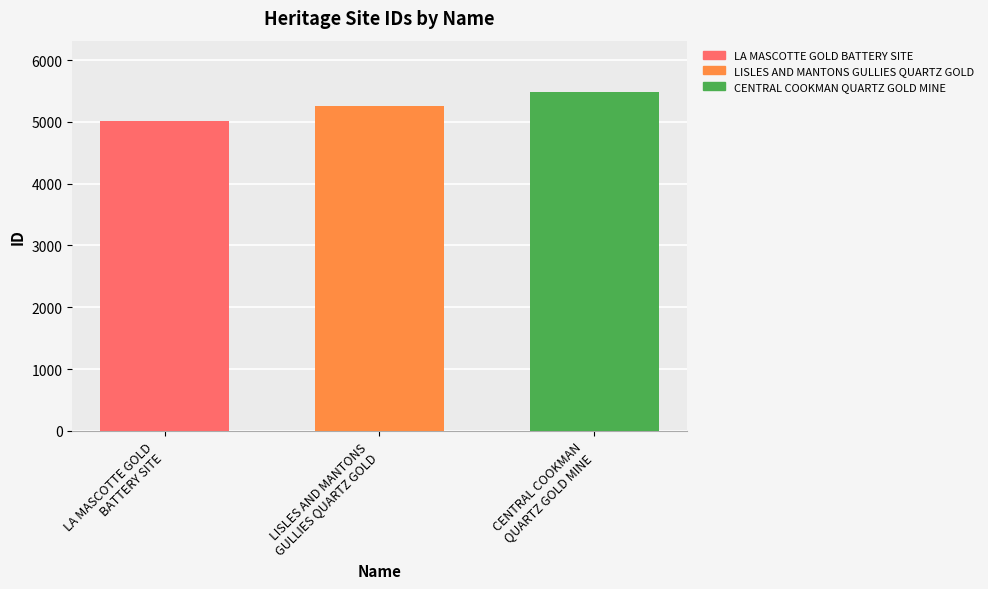

Rank the series by their average value, from highest to lowest.

CENTRAL COOKMAN QUARTZ GOLD MINE, LISLES AND MANTONS GULLIES QUARTZ GOLD, LA MASCOTTE GOLD BATTERY SITE